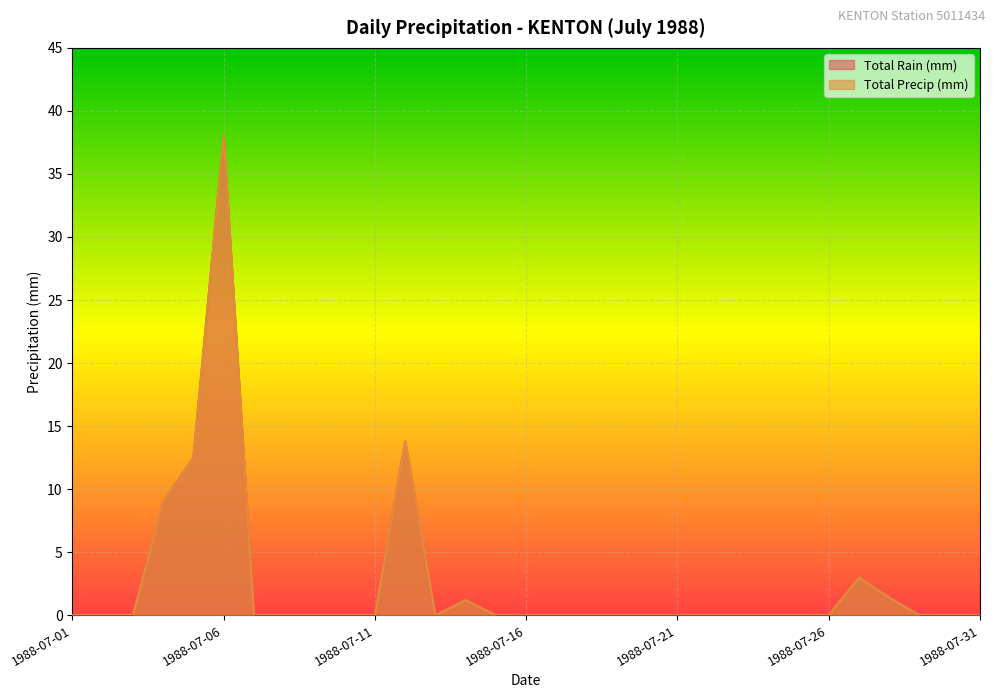

Is it true that Total Rain (mm) equals 0.0 at 1988-07-23?

True